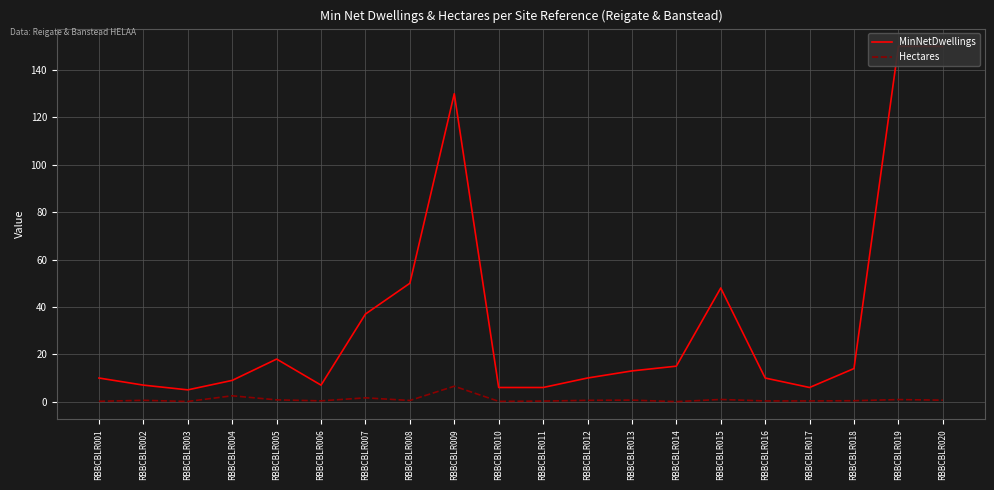

What is the value of the Hectares point at the 19th from the left?

0.9